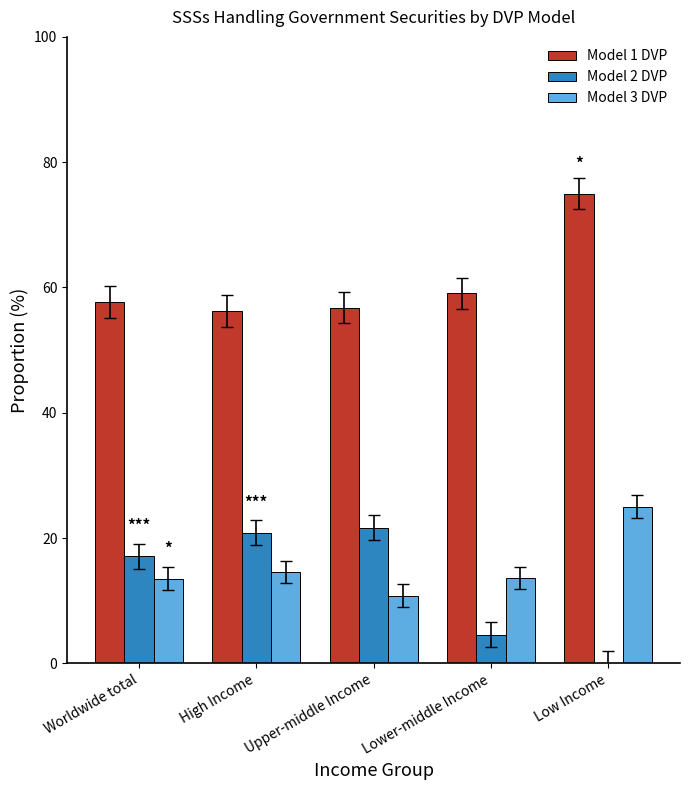

Which label corresponds to the largest value in the chart?

Low Income